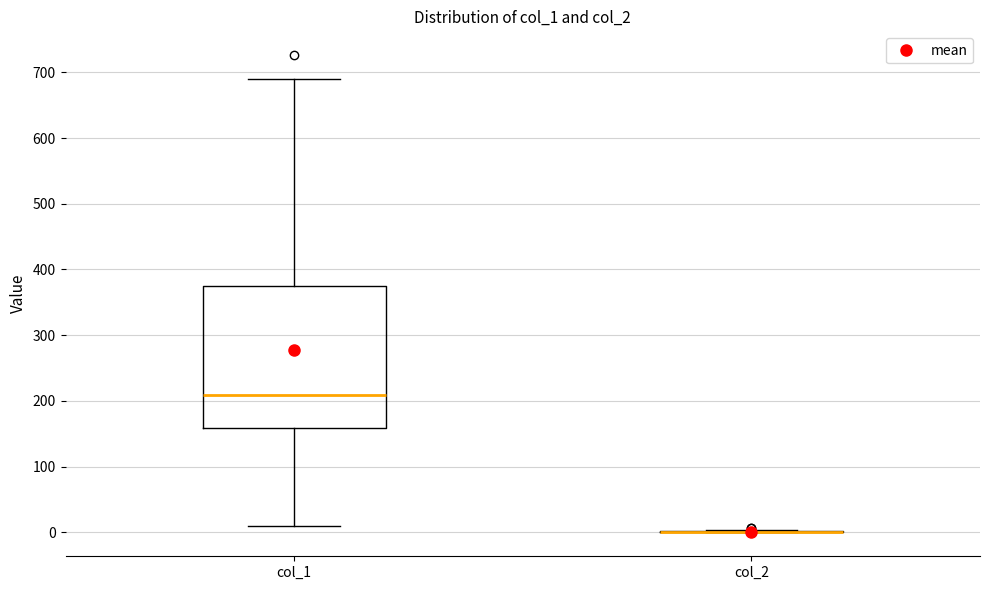

Reading left to right, read every box against the y-axis: the position of its median line, the range the box covers, and the ends of its whiskers. The values are not printed on the chart, so give them approximately, as read against the axis.

col_1: median 210, box 160 to 370, whiskers 10 to 690
col_2: box collapsed to a line at 0, whiskers 0 to 0